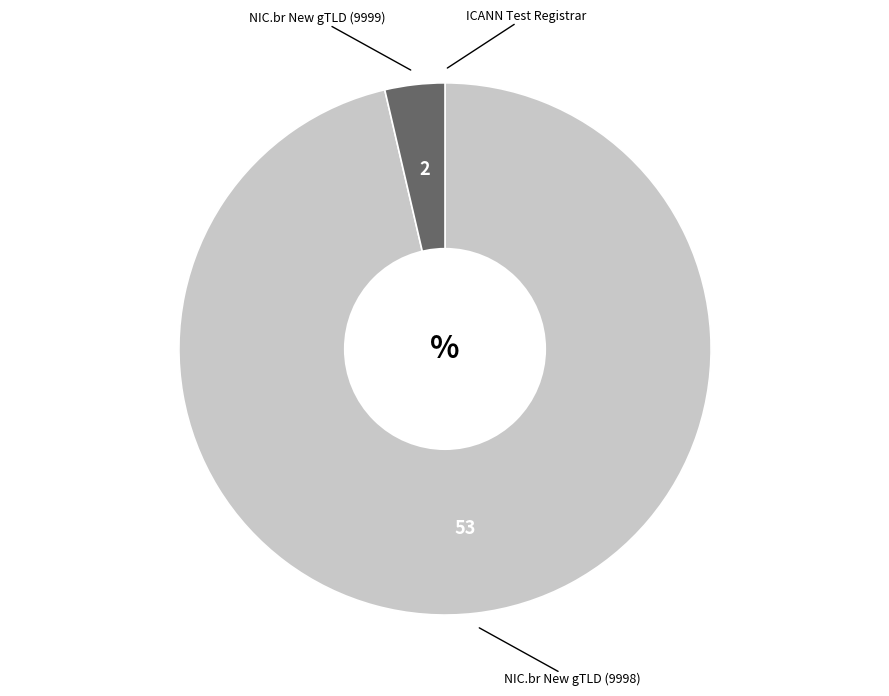

Does any single category account for the majority?

Yes